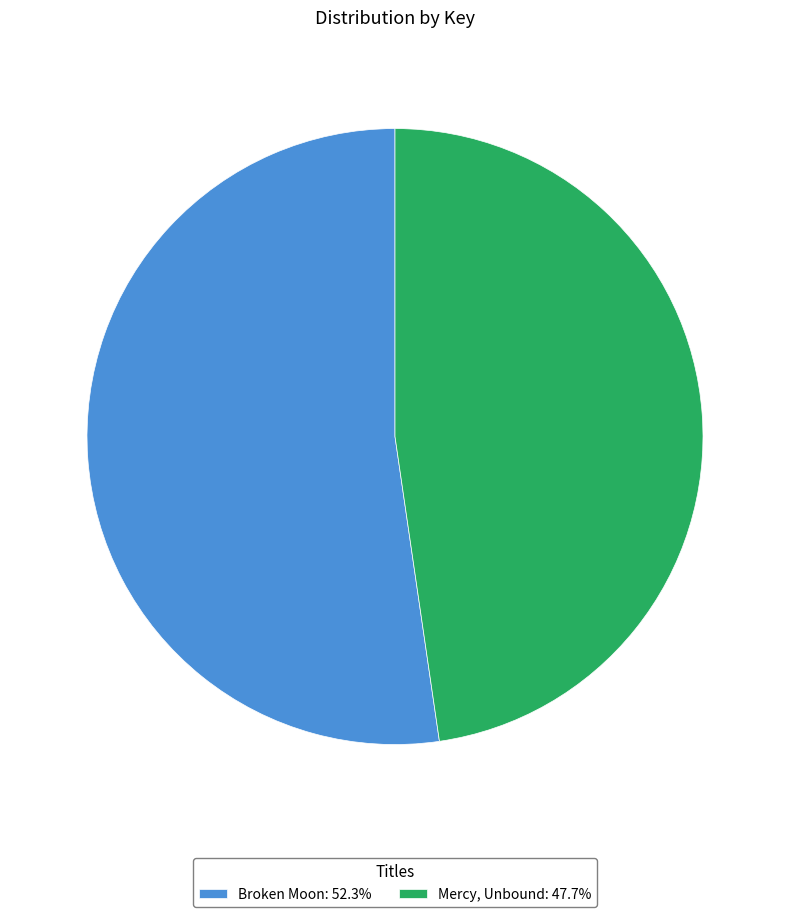

How many segments does this pie chart have?

2